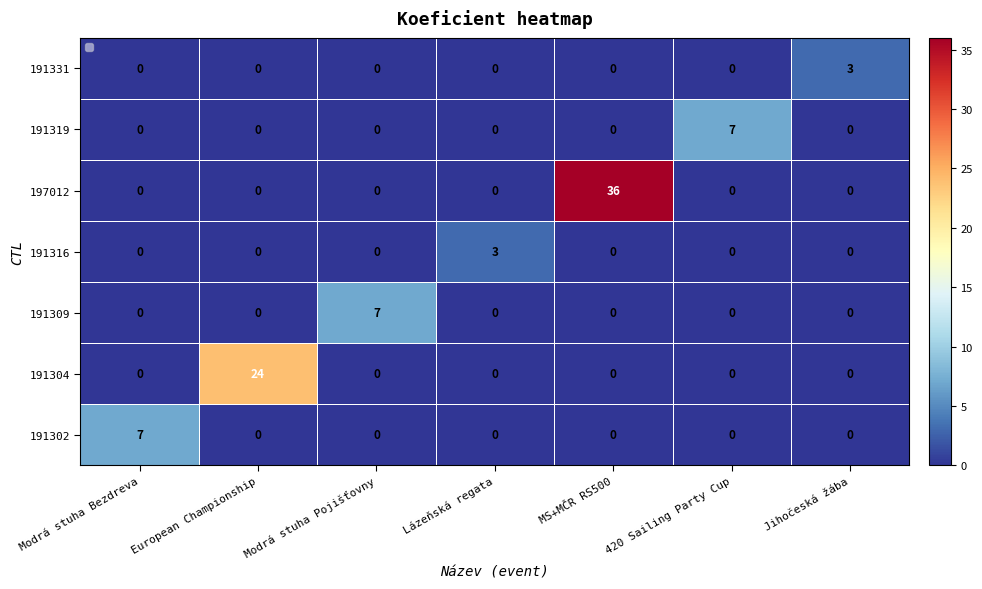

Which series has the largest total across all categories?

197012